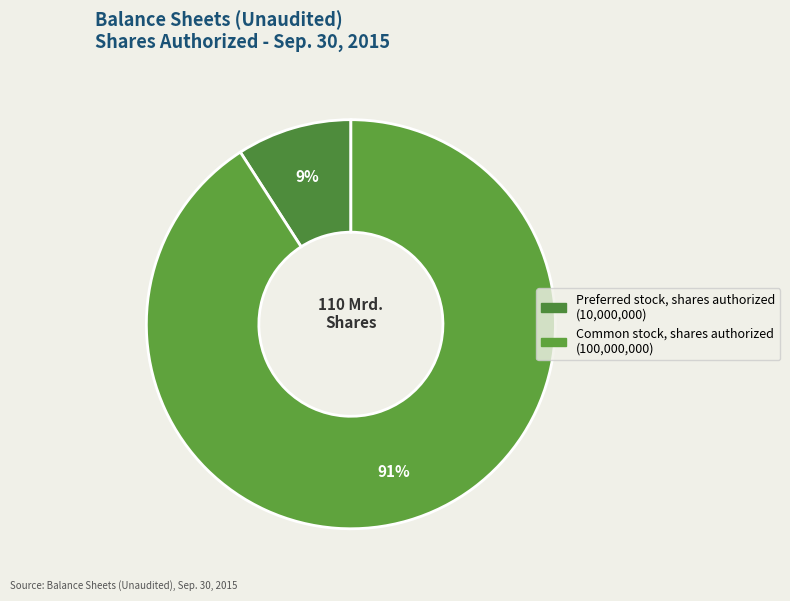

What percentage is the Preferred stock, shares authorized slice, to the nearest percent?

9%